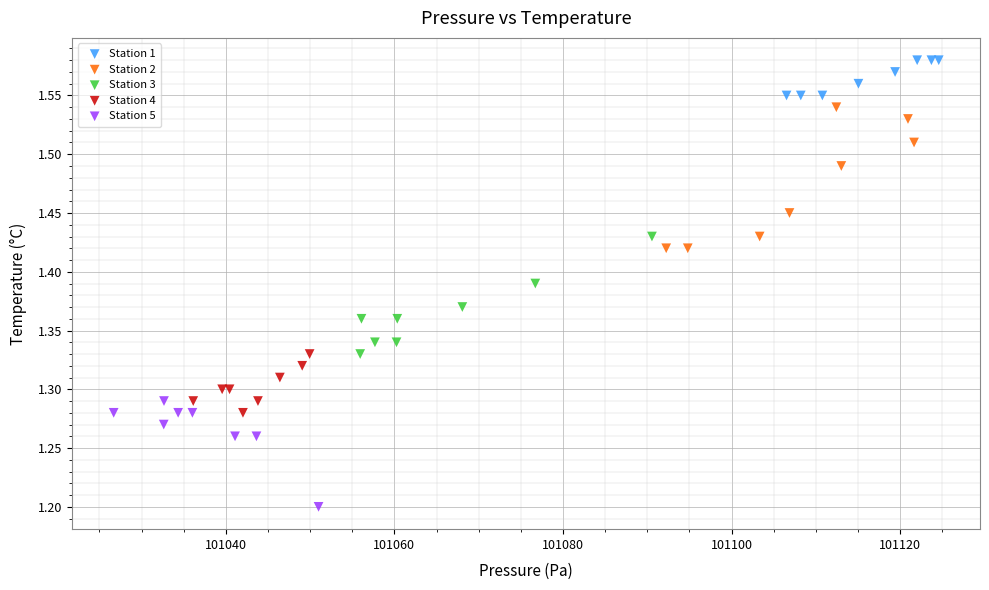

Which series contains the lowest Y value?

Station 5